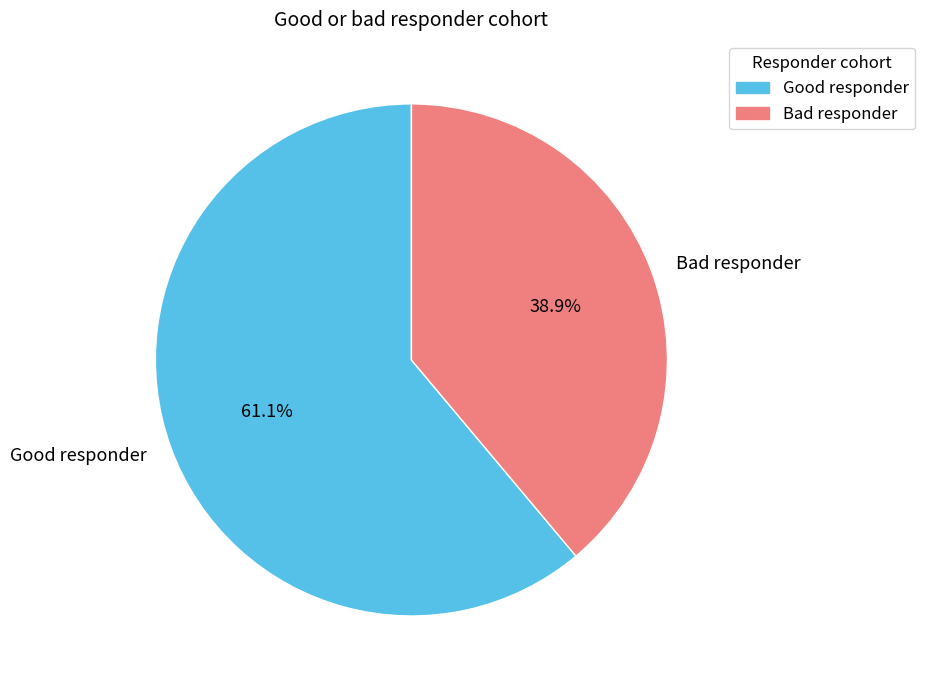

To the nearest percent, what is the difference between the largest and smallest slice percentages?

22%